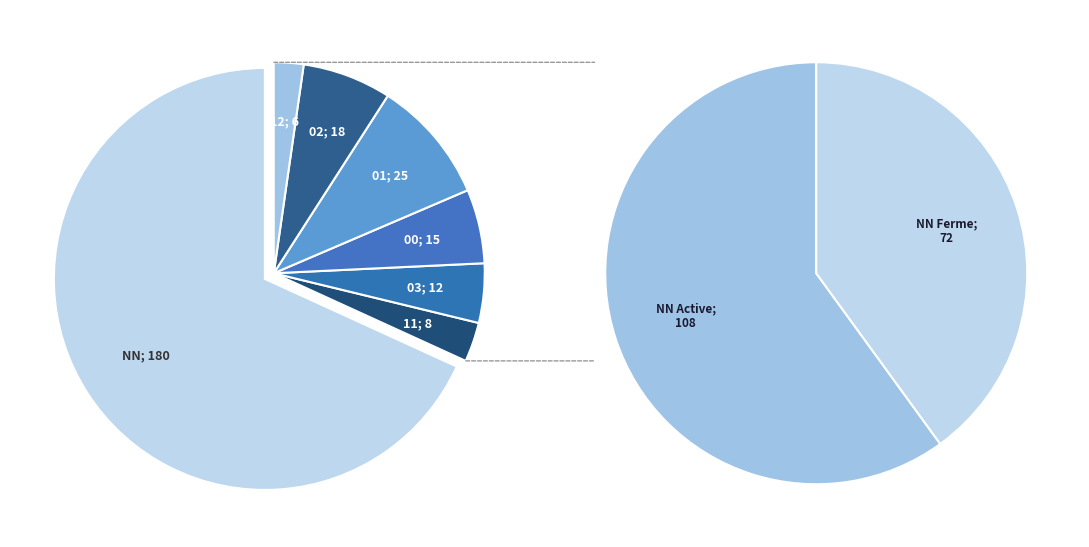

To the nearest percent, what is the difference between the NN and 11 slice percentages?

65%